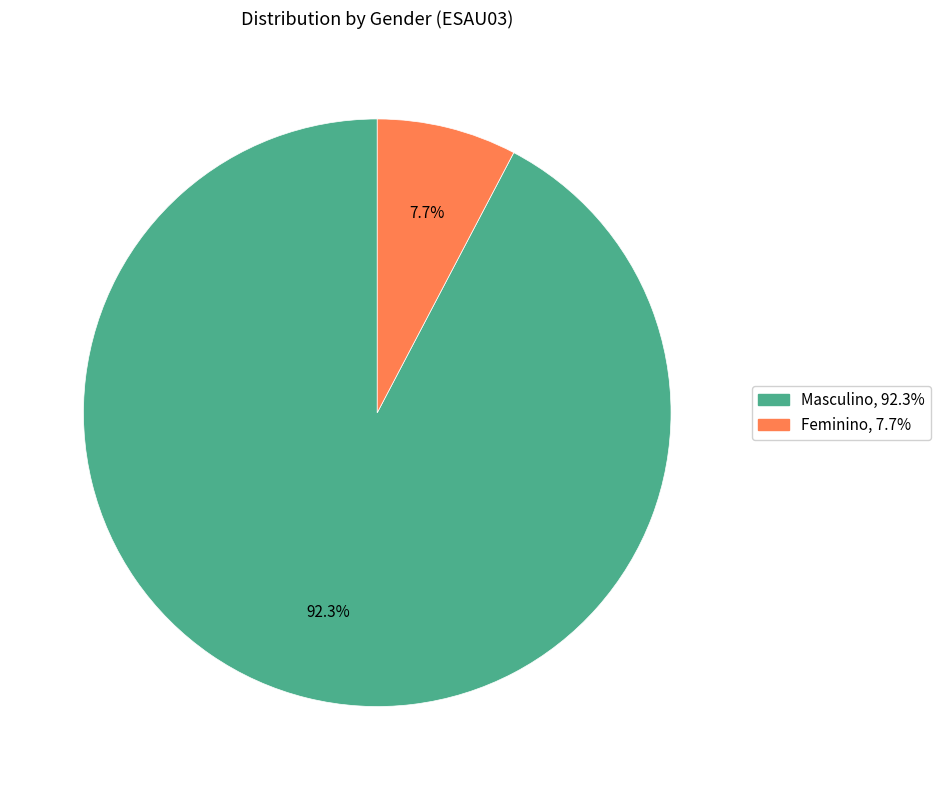

To the nearest percent, what is the combined percentage of Feminino and Masculino?

100%